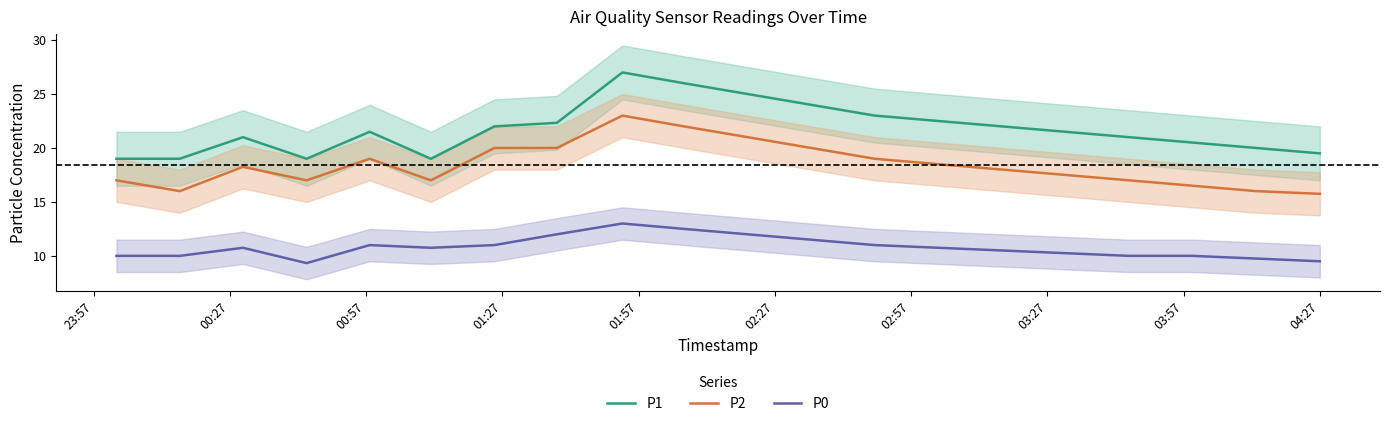

What is the lowest value of the P2 series?

15.8